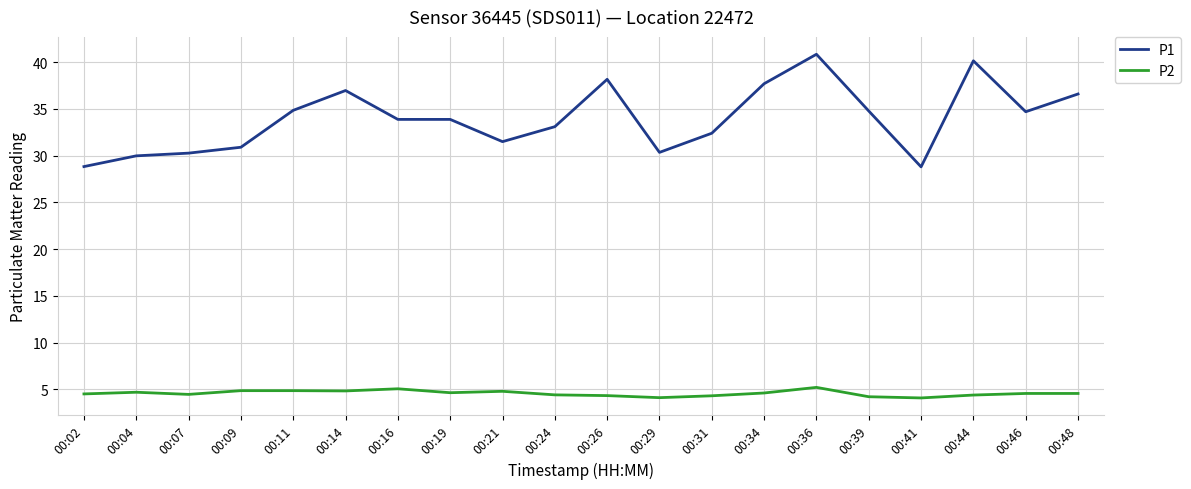

The value of P2 at 00:21 is 4.8. True or false?

True